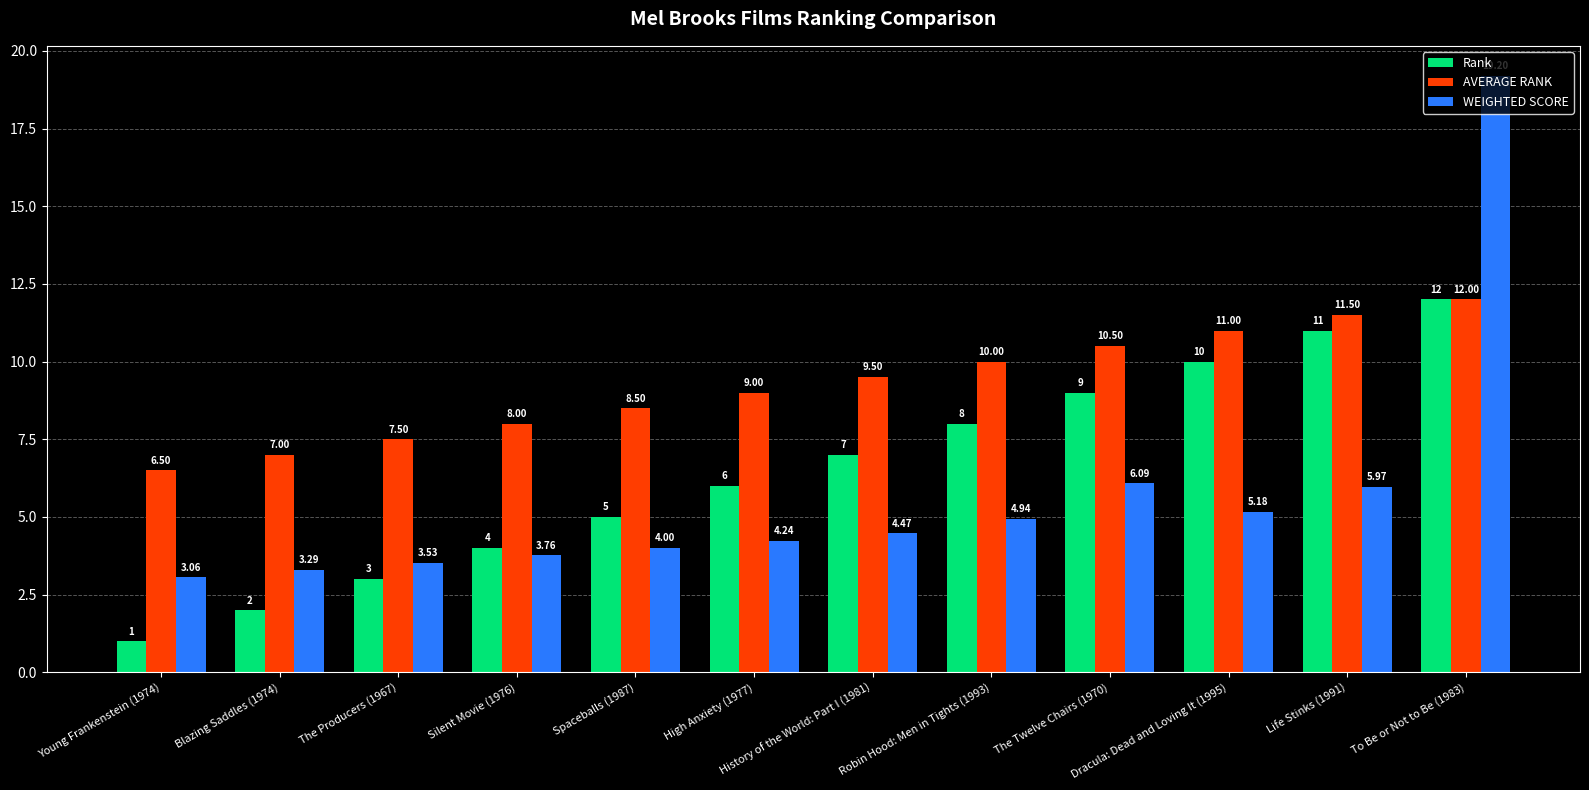

What is the label of the 9th bar from the left?

The Twelve Chairs (1970)